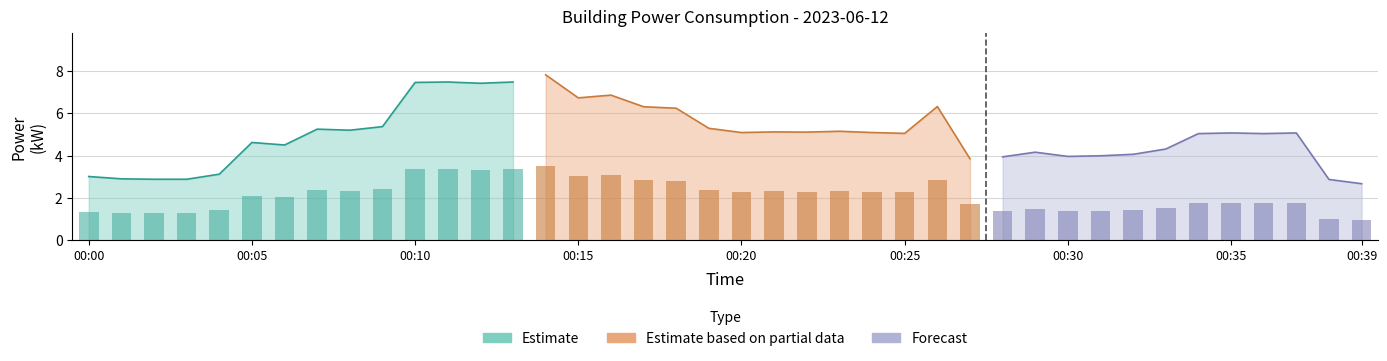

What is the sum of the values at 00:36 and 00:27?

8.9